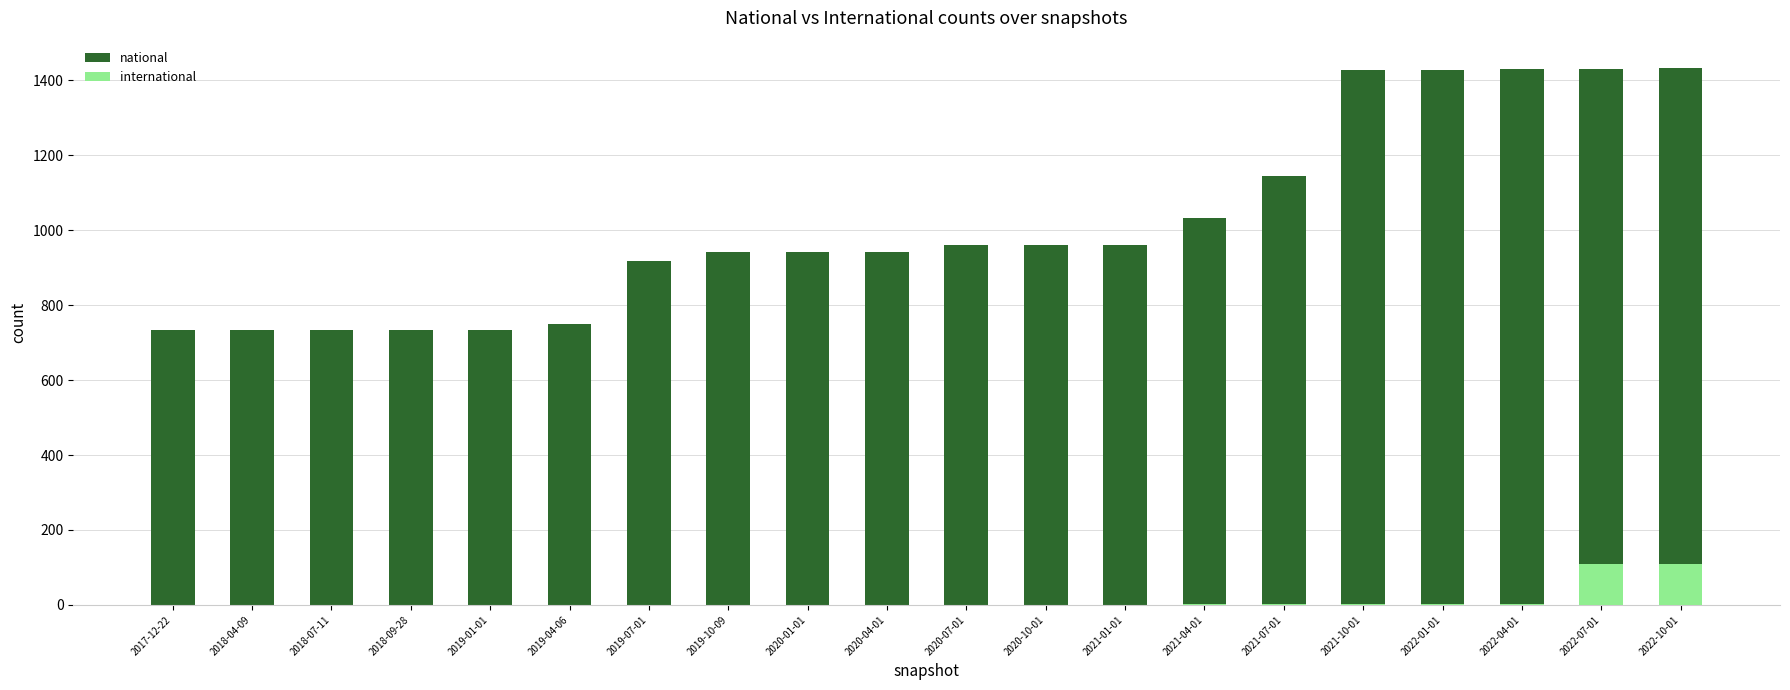

At which category is the sum across all series the highest?

2022-10-01